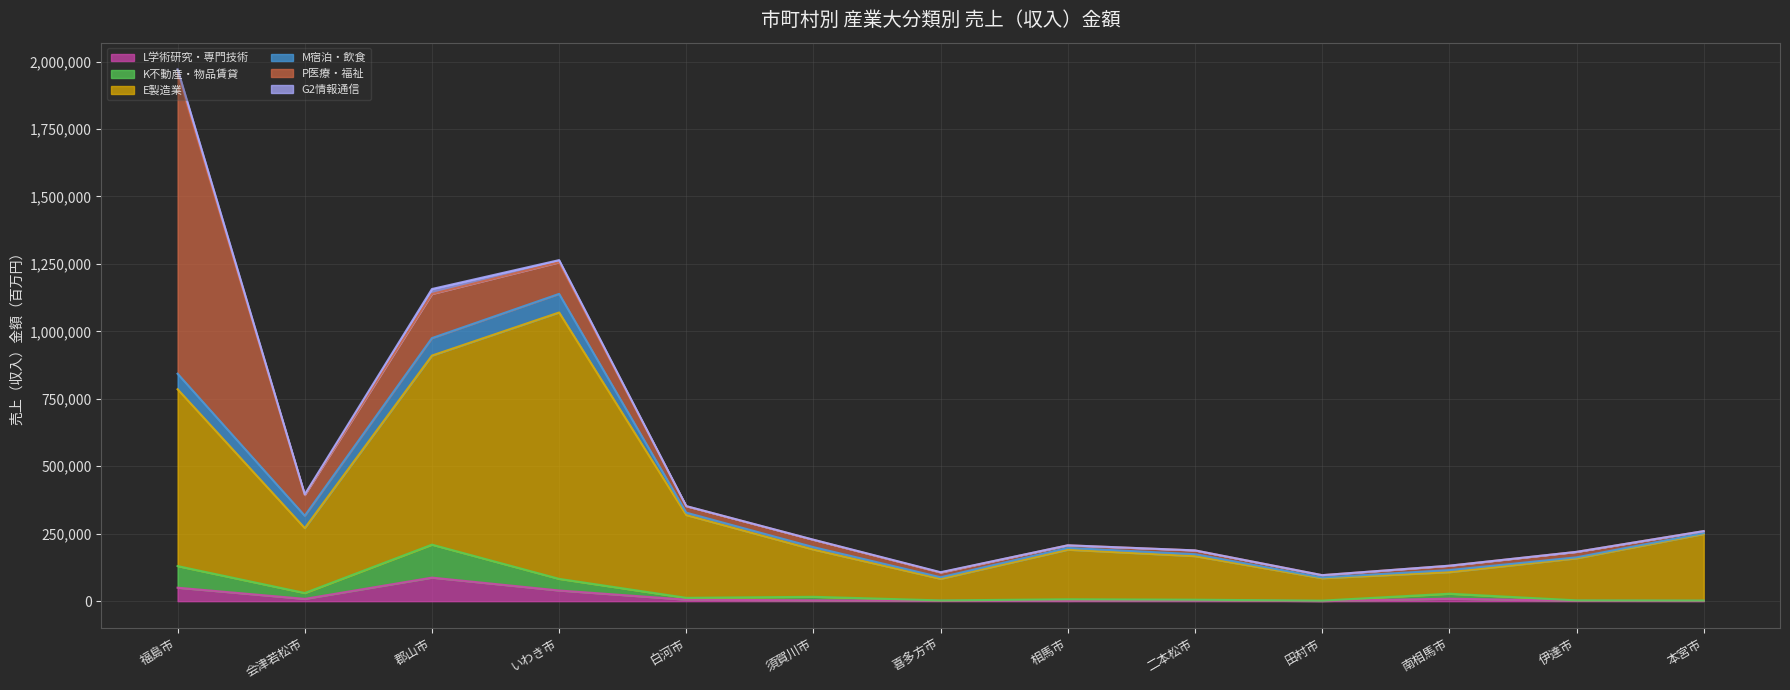

Reading right to left, extract all data points from this chart.

L学術研究・専門技術: 1134	1384	9183	560	3172	1233	1601	2950	5599	39529	87222	8433	49885
K不動産・物品賃貸: 2444	3018	27610	1990	5434	6948	2786	16131	12341	82619	209424	30209	130008
E製造業: 249034	158825	107472	85077	166880	190741	82884	191272	319128	1069904	910186	270700	785343